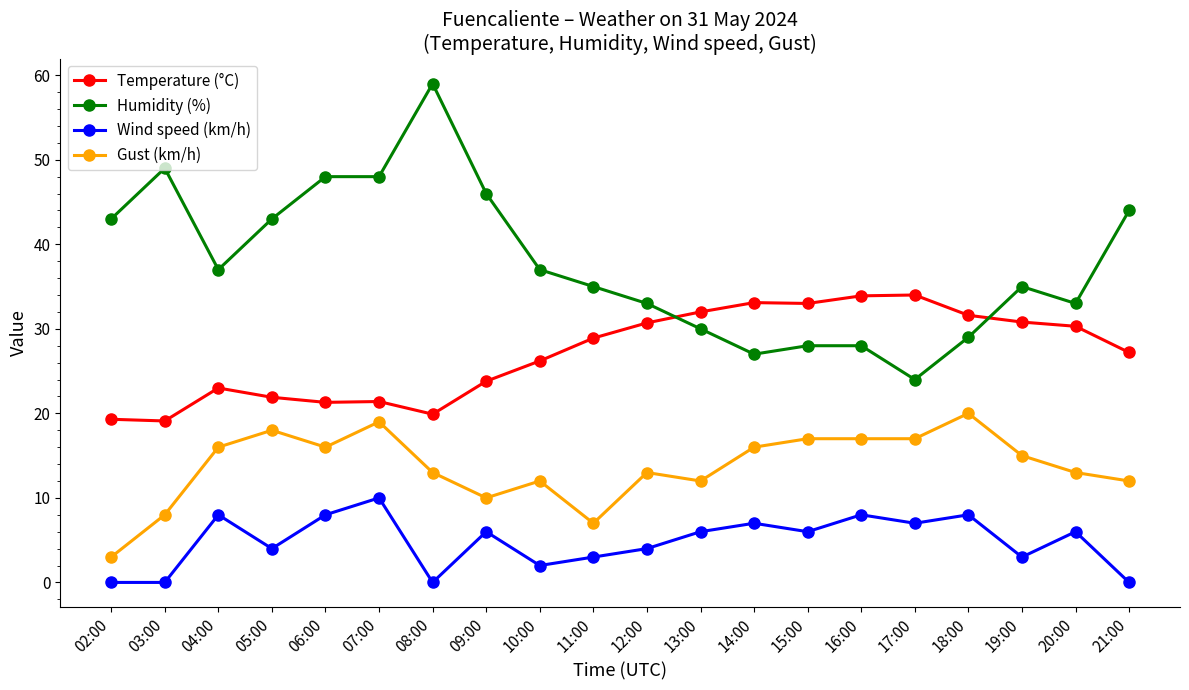

What is the sum of the Humidity (%) values at 15:00 and 19:00?

63.0